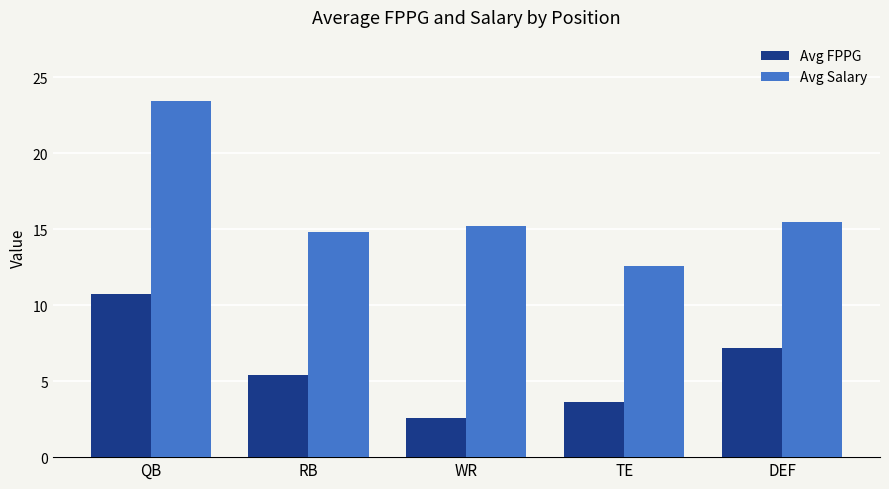

What is the difference between the Avg Salary values at WR and TE?

2.7